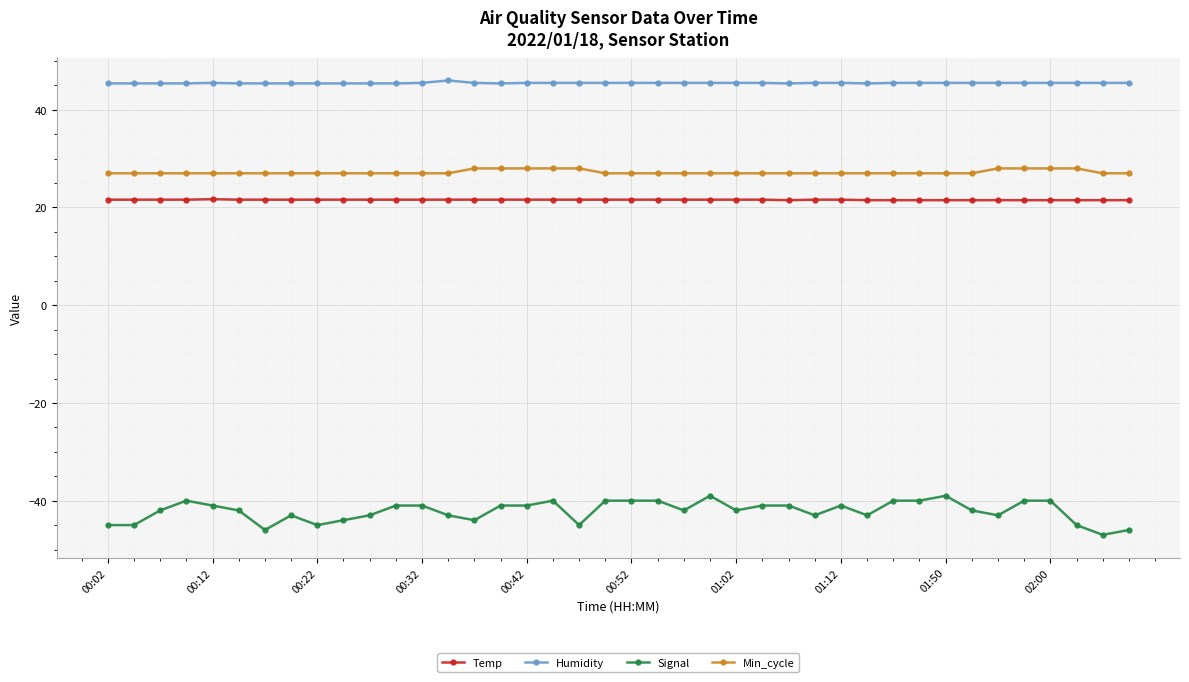

True or false: Signal and Humidity cross at least once.

False